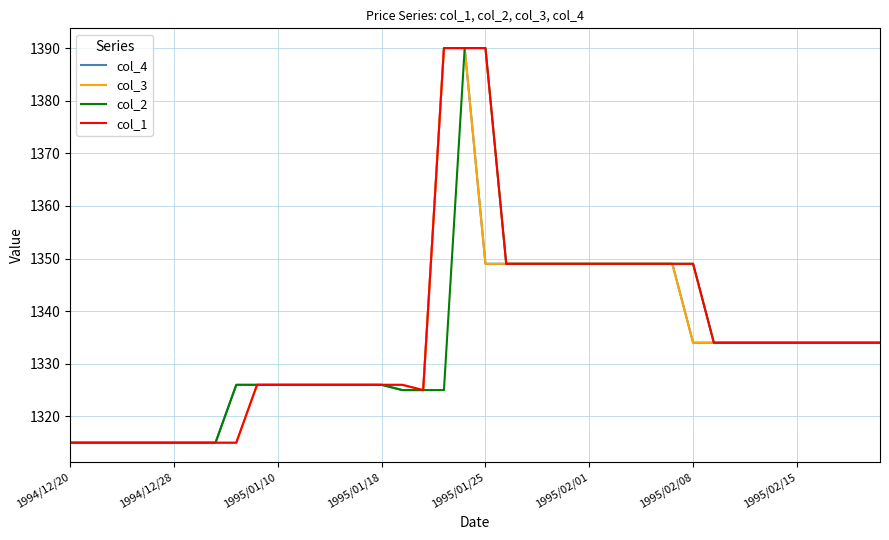

What is the average value of the col_4 series?

1335